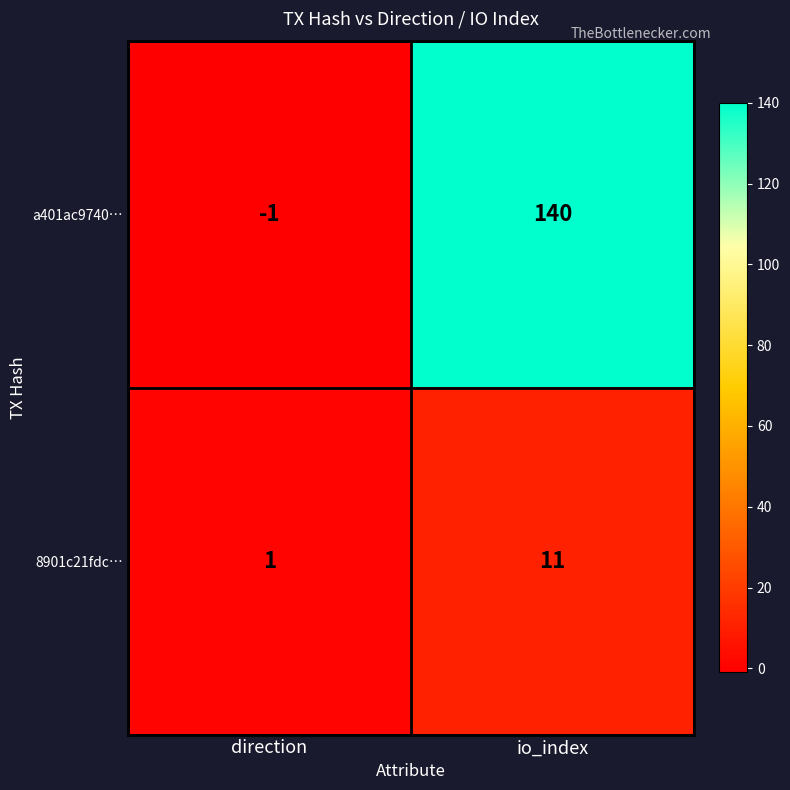

Which category has the lowest value in the 8901c21fdc… series?

direction